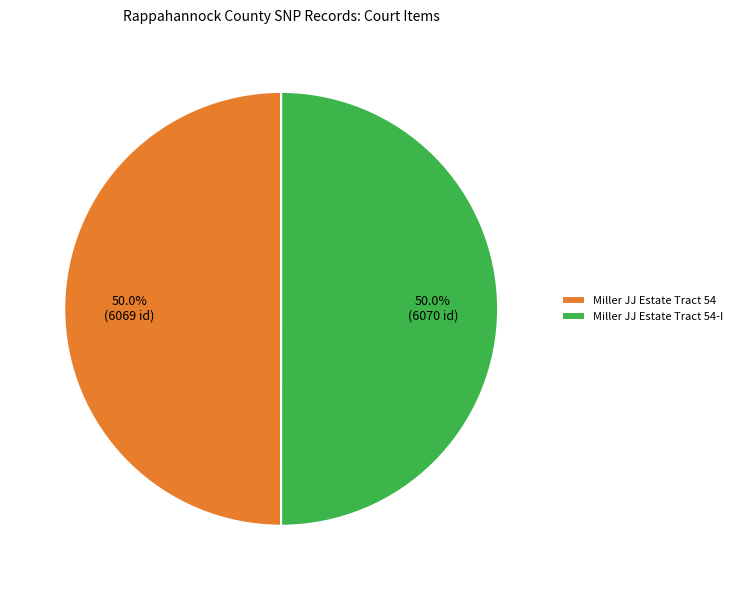

True or false: Miller JJ Estate Tract 54 accounts for 50% of the total.

True